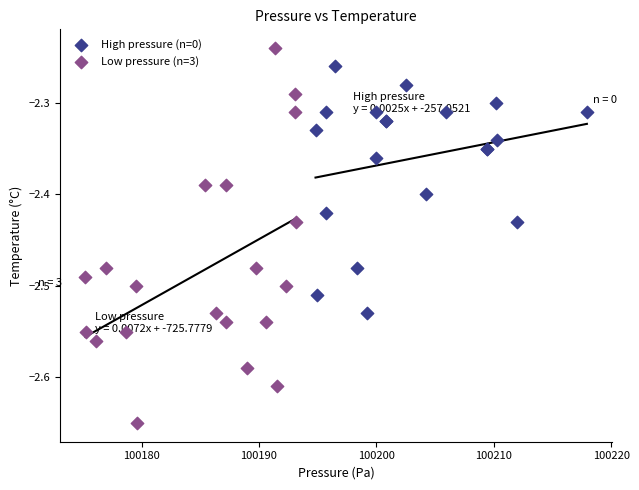

What are all the series names shown in the legend?

High pressure (n=0), Low pressure (n=3)